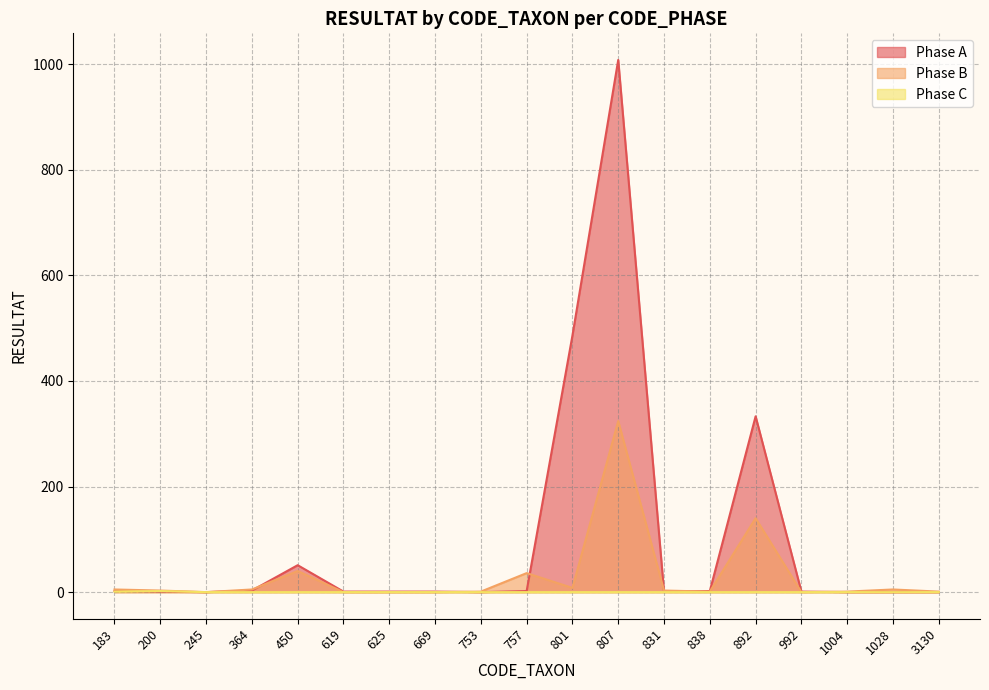

What is the difference between the second highest and minimum values in the Phase C series?

1